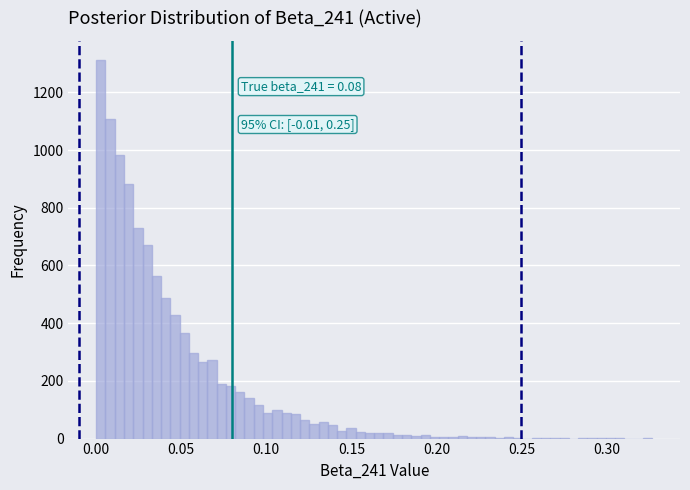

Read against the x-axis, roughly where is the centre of the tallest bar?

0.005